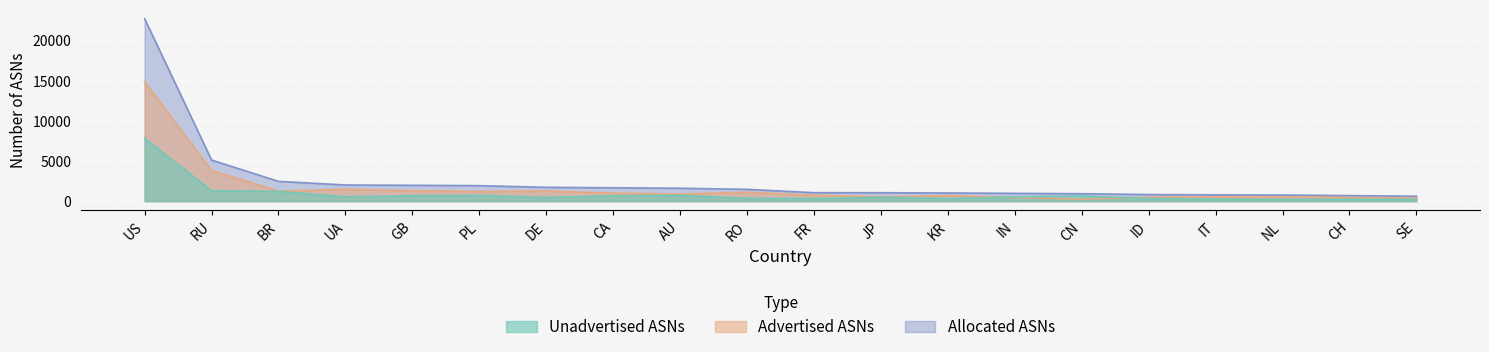

What are all the series names shown in the legend?

Advertised ASNs, Unadvertised ASNs, Allocated ASNs